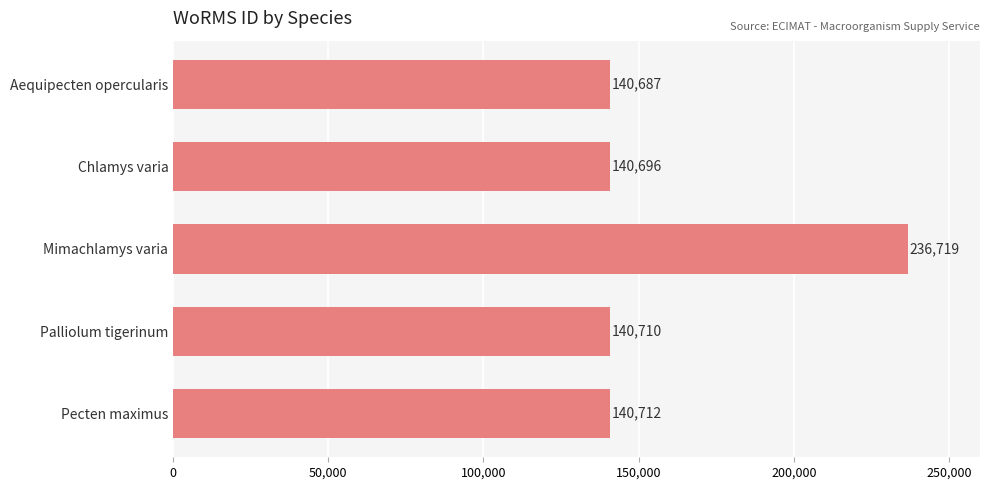

Between Aequipecten opercularis and Chlamys varia, which is larger?

Chlamys varia